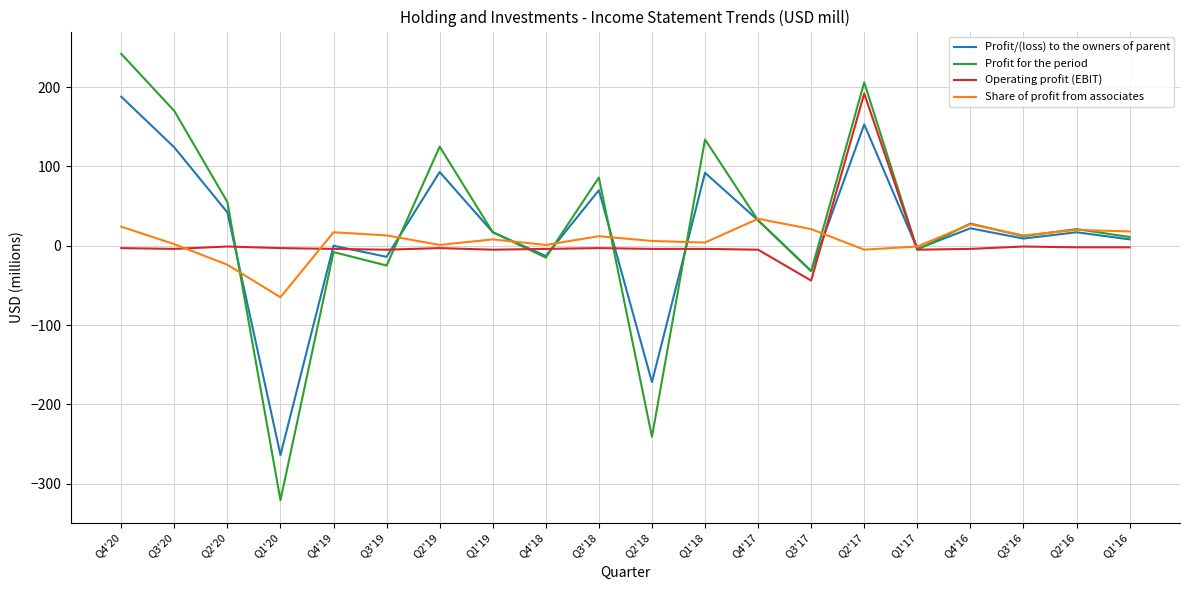

Which category has the lowest value in the Share of profit from associates series?

Q1'20